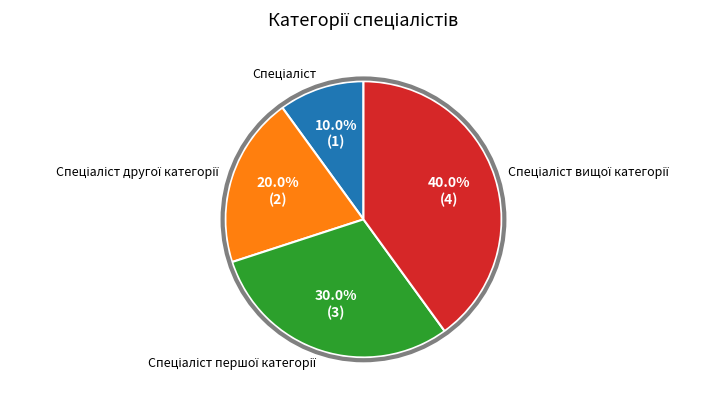

Is there a majority slice in this chart?

No